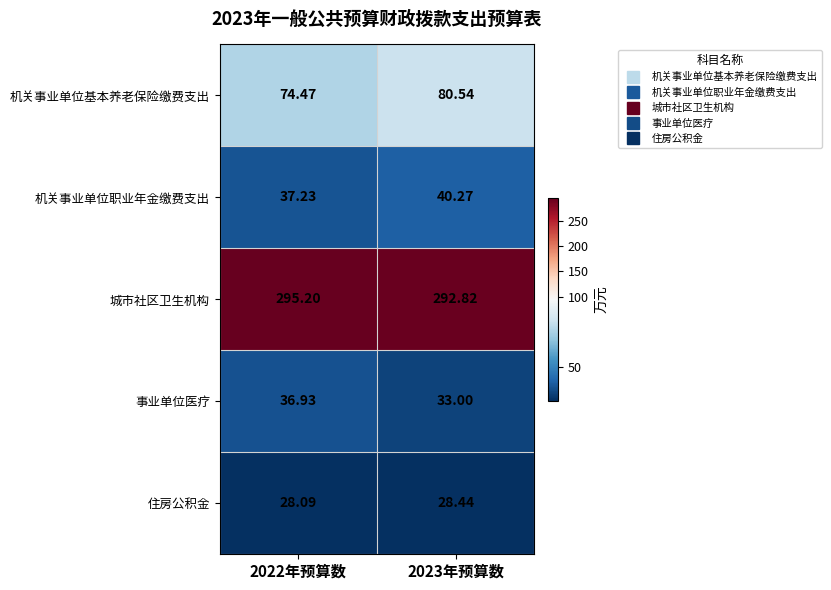

Which series has the largest total across all categories?

城市社区卫生机构